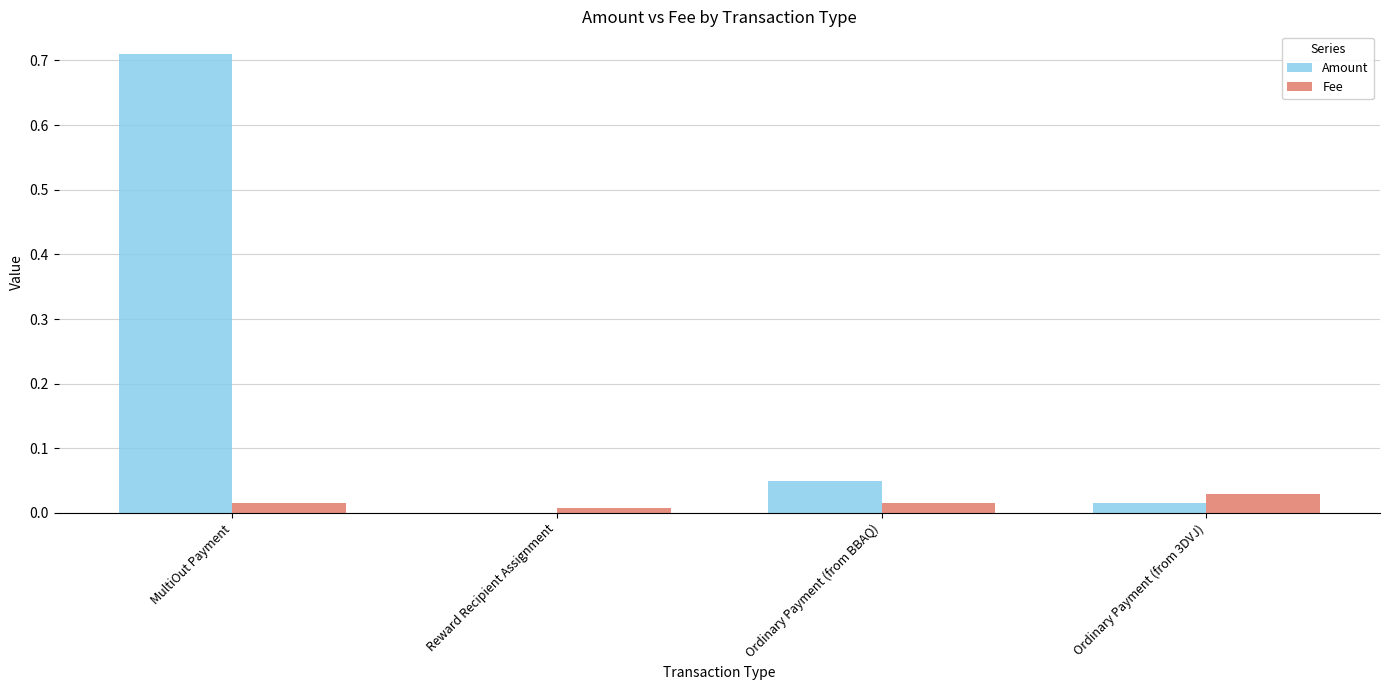

The value of Fee at MultiOut Payment is 0.0. True or false?

True